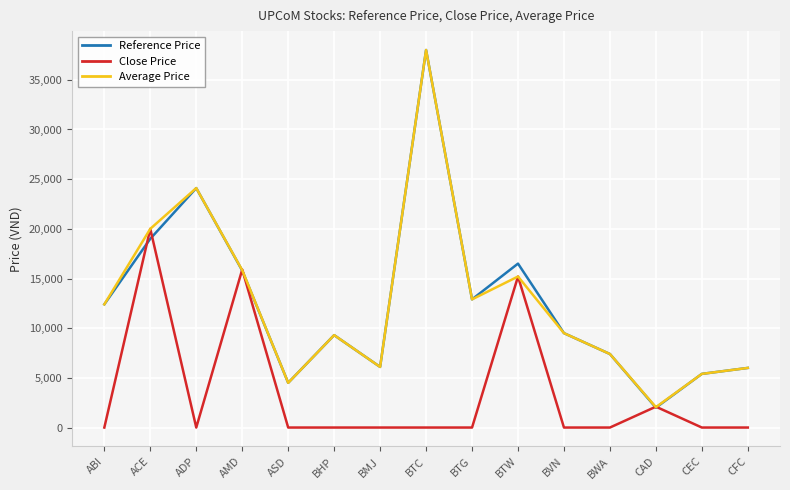

What is the spread (max minus min) of values at BMJ?

6100